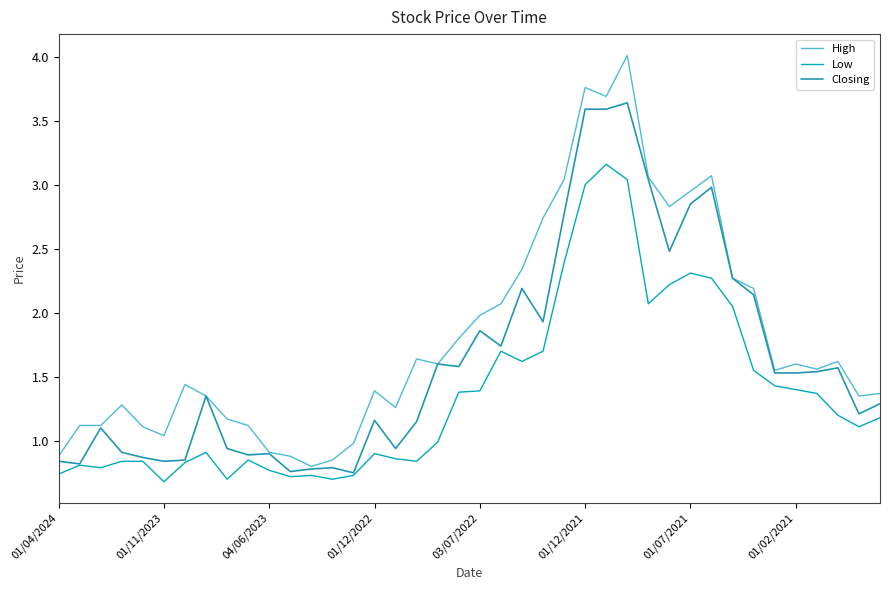

Which series has the largest total across all categories?

High